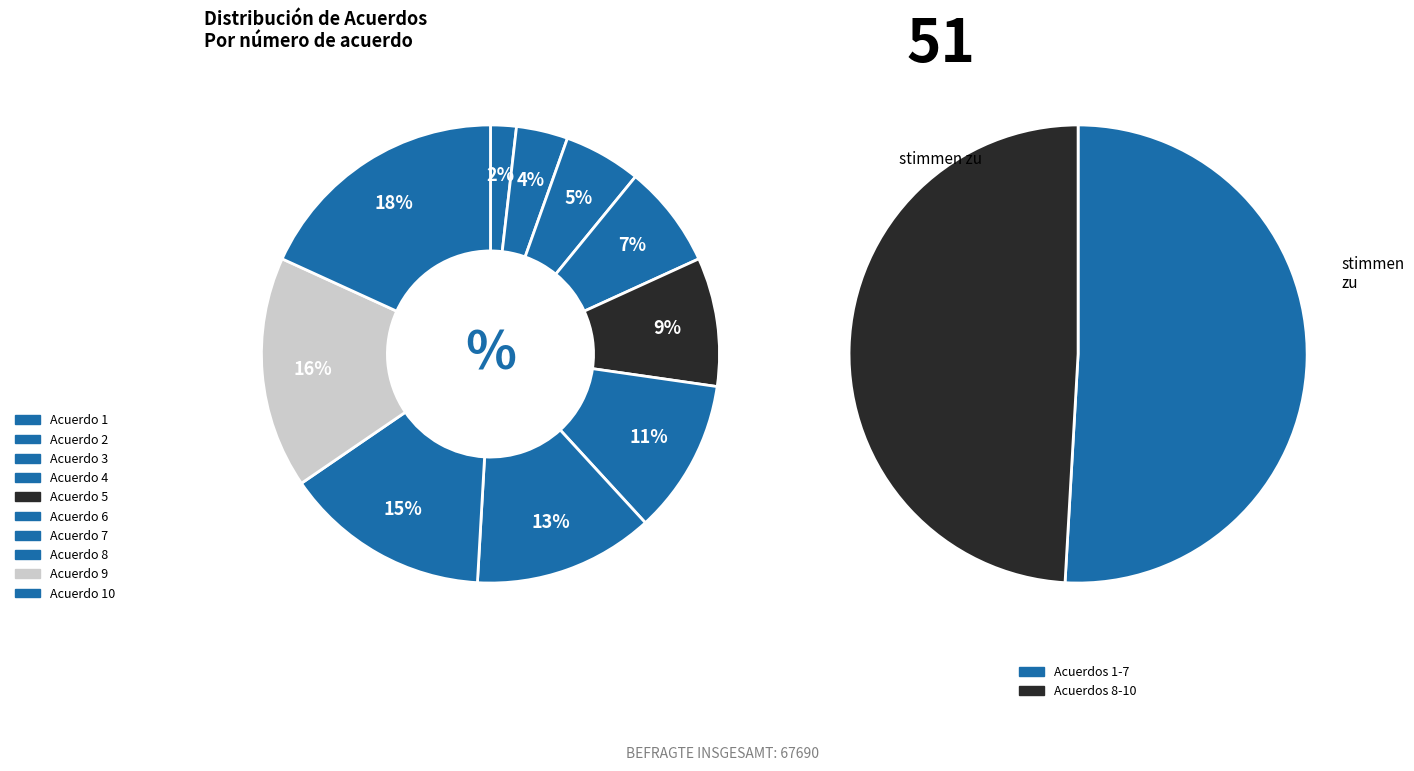

Count the number of slices in the pie.

10